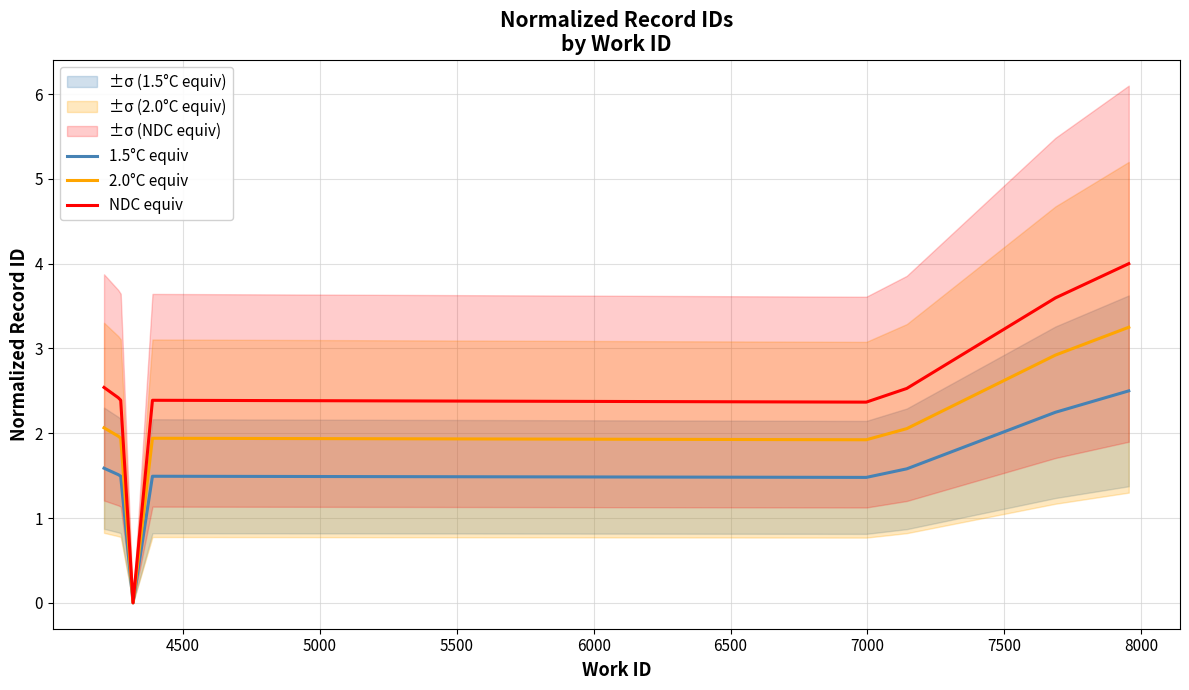

What is the average value of the 1.5°C equiv series?

1.5